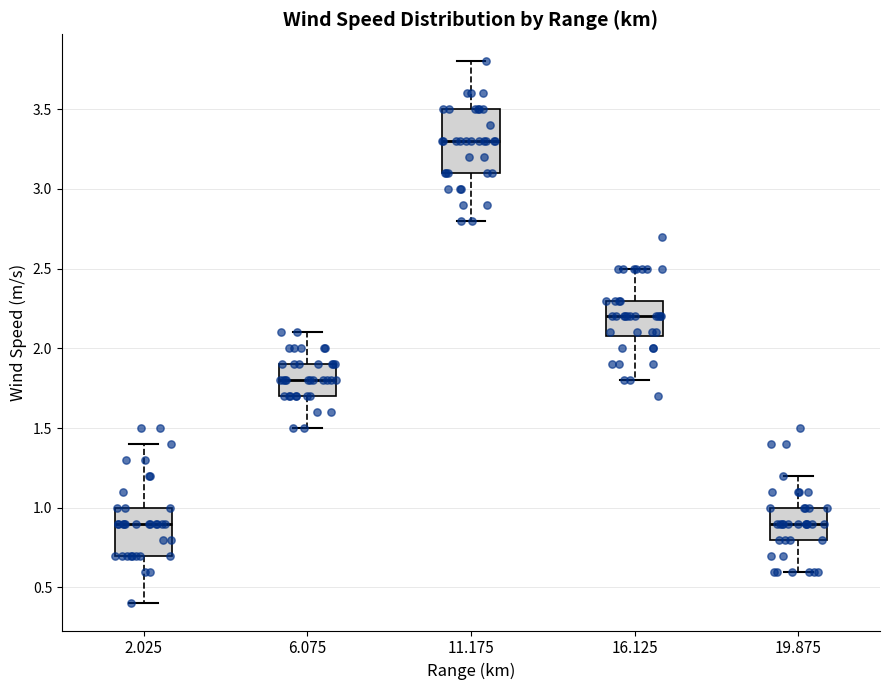

Where is the lower edge of the box at x = 2.025 on the y-axis? The values are not printed on the chart, so give them approximately, as read against the axis.

0.7